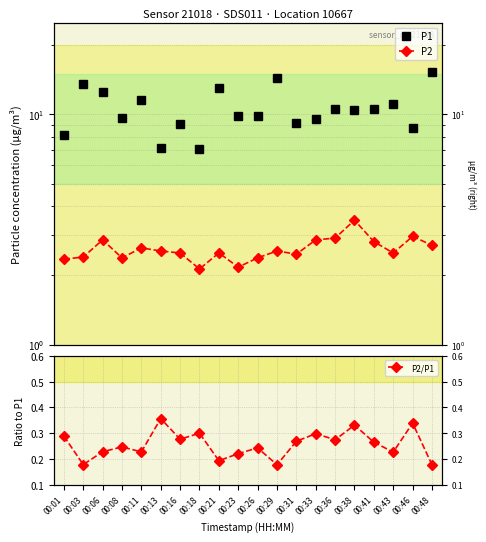

What is the sum of all P1 values?

211.1